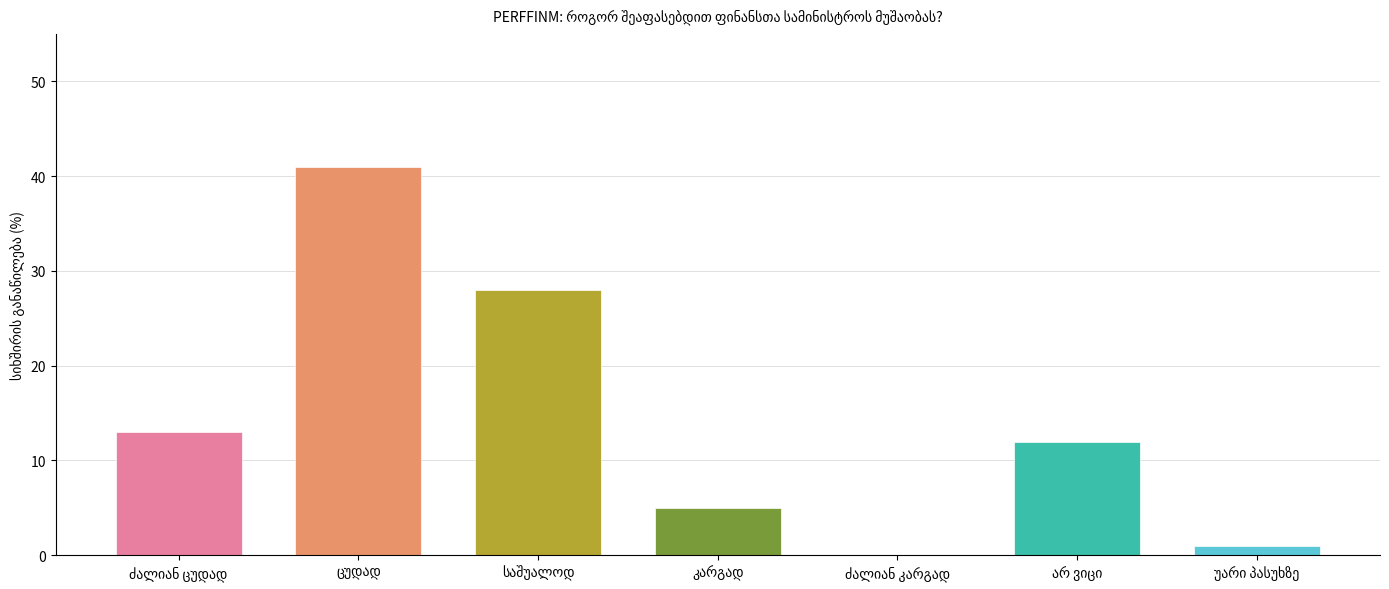

Are the bars horizontal?

No